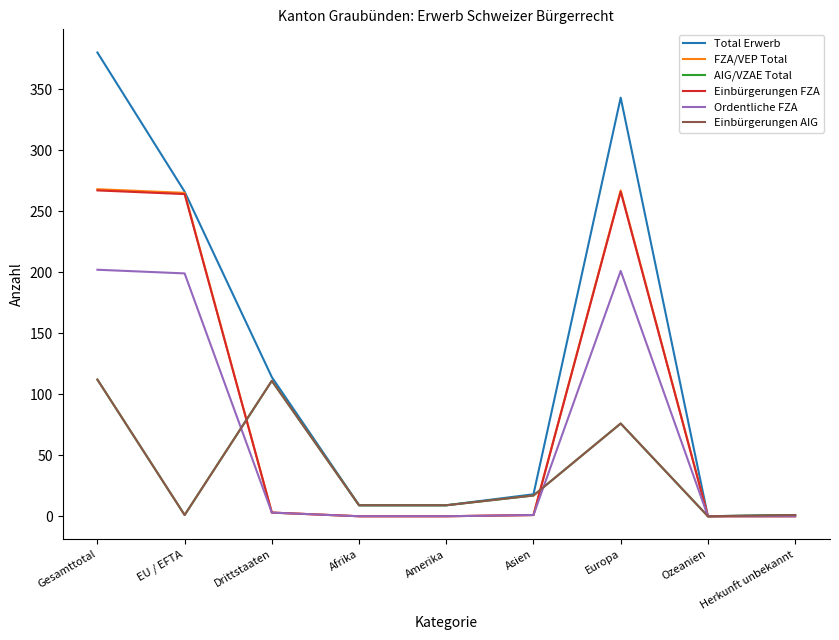

The Einbürgerungen FZA series shows 3 at Drittstaaten. True or false?

True